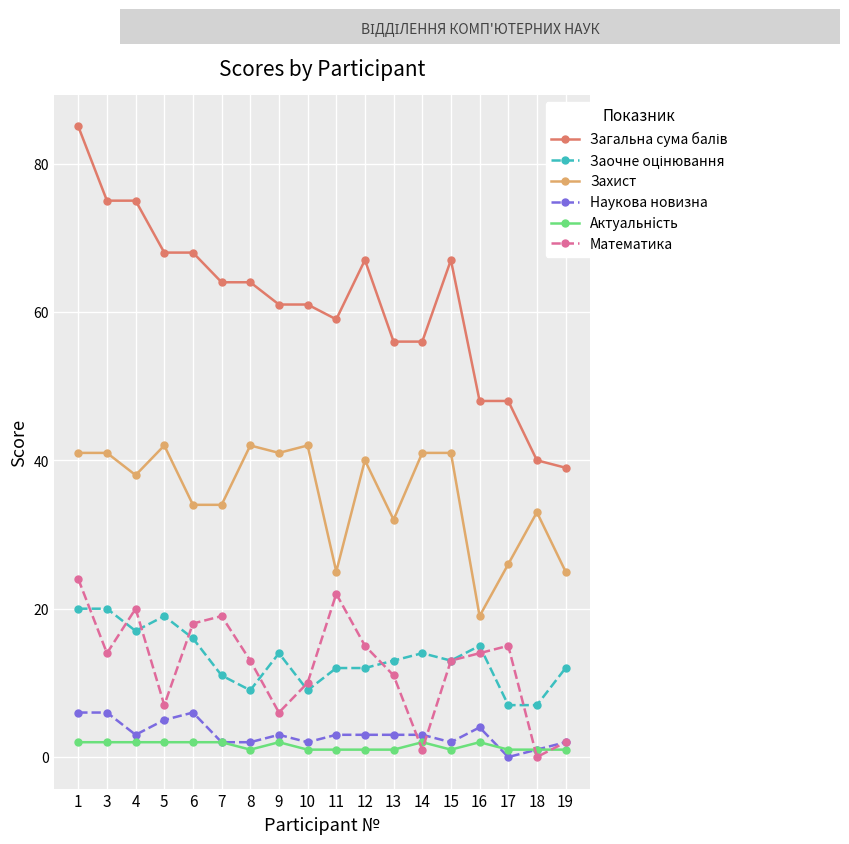

Is the value of Захист at 4 greater than the value of Наукова новизна at 16?

Yes